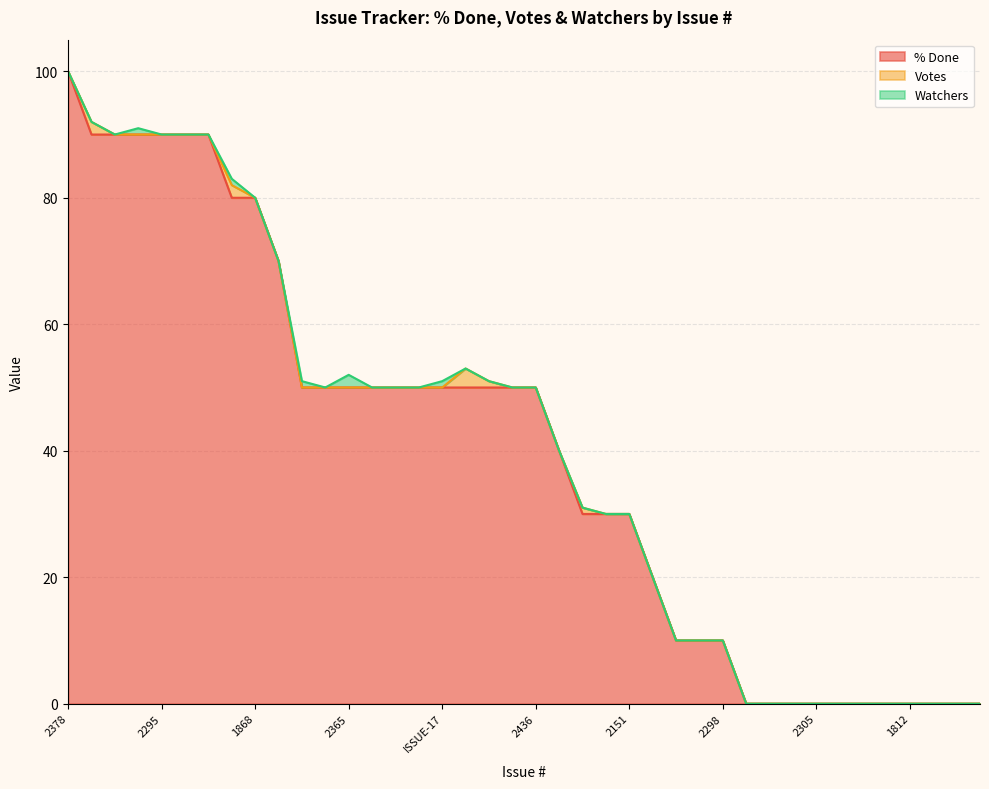

The Watchers series shows 0 at 936. True or false?

True